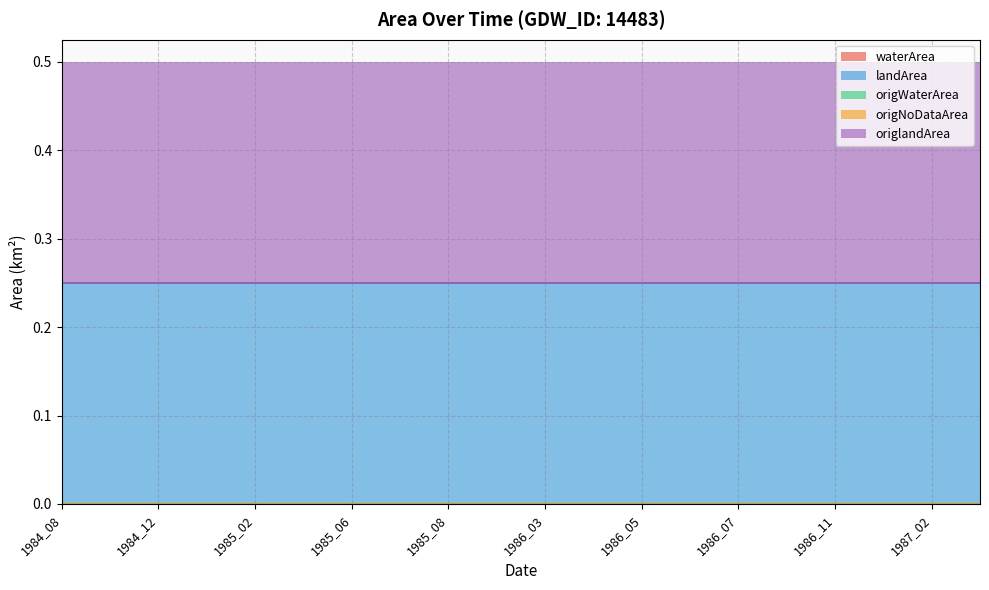

Reading left to right, extract all data points from this chart.

waterArea: 1984_08=0.0	1984_10=0.0	1984_12=0.0	1985_01=0.0	1985_02=0.0	1985_05=0.0	1985_06=0.0	1985_07=0.0	1985_08=0.0	1986_01=0.0	1986_03=0.0	1986_04=0.0	1986_05=0.0	1986_06=0.0	1986_07=0.0	1986_09=0.0	1986_11=0.0	1987_01=0.0	1987_02=0.0	1987_03=0.0
landArea: 1984_08=0.2	1984_10=0.2	1984_12=0.2	1985_01=0.2	1985_02=0.2	1985_05=0.2	1985_06=0.2	1985_07=0.2	1985_08=0.2	1986_01=0.2	1986_03=0.2	1986_04=0.2	1986_05=0.2	1986_06=0.2	1986_07=0.2	1986_09=0.2	1986_11=0.2	1987_01=0.2	1987_02=0.2	1987_03=0.2
origWaterArea: 1984_08=0.0	1984_10=0.0	1984_12=0.0	1985_01=0.0	1985_02=0.0	1985_05=0.0	1985_06=0.0	1985_07=0.0	1985_08=0.0	1986_01=0.0	1986_03=0.0	1986_04=0.0	1986_05=0.0	1986_06=0.0	1986_07=0.0	1986_09=0.0	1986_11=0.0	1987_01=0.0	1987_02=0.0	1987_03=0.0
origNoDataArea: 1984_08=0.0	1984_10=0.0	1984_12=0.0	1985_01=0.0	1985_02=0.0	1985_05=0.0	1985_06=0.0	1985_07=0.0	1985_08=0.0	1986_01=0.0	1986_03=0.0	1986_04=0.0	1986_05=0.0	1986_06=0.0	1986_07=0.0	1986_09=0.0	1986_11=0.0	1987_01=0.0	1987_02=0.0	1987_03=0.0
origlandArea: 1984_08=0.2	1984_10=0.2	1984_12=0.2	1985_01=0.2	1985_02=0.2	1985_05=0.2	1985_06=0.2	1985_07=0.2	1985_08=0.2	1986_01=0.2	1986_03=0.2	1986_04=0.2	1986_05=0.2	1986_06=0.2	1986_07=0.2	1986_09=0.2	1986_11=0.2	1987_01=0.2	1987_02=0.2	1987_03=0.2